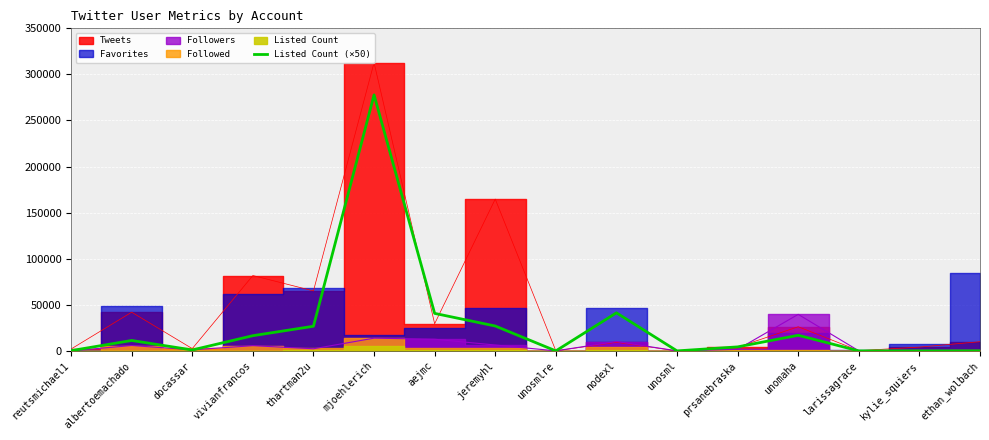

What is the label of the 7th point from the right?

nodexl